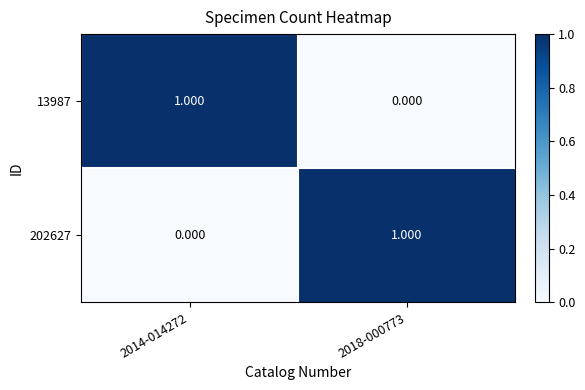

Is the value of 202627 at 2014-014272 greater than the value of 13987 at 2014-014272?

No